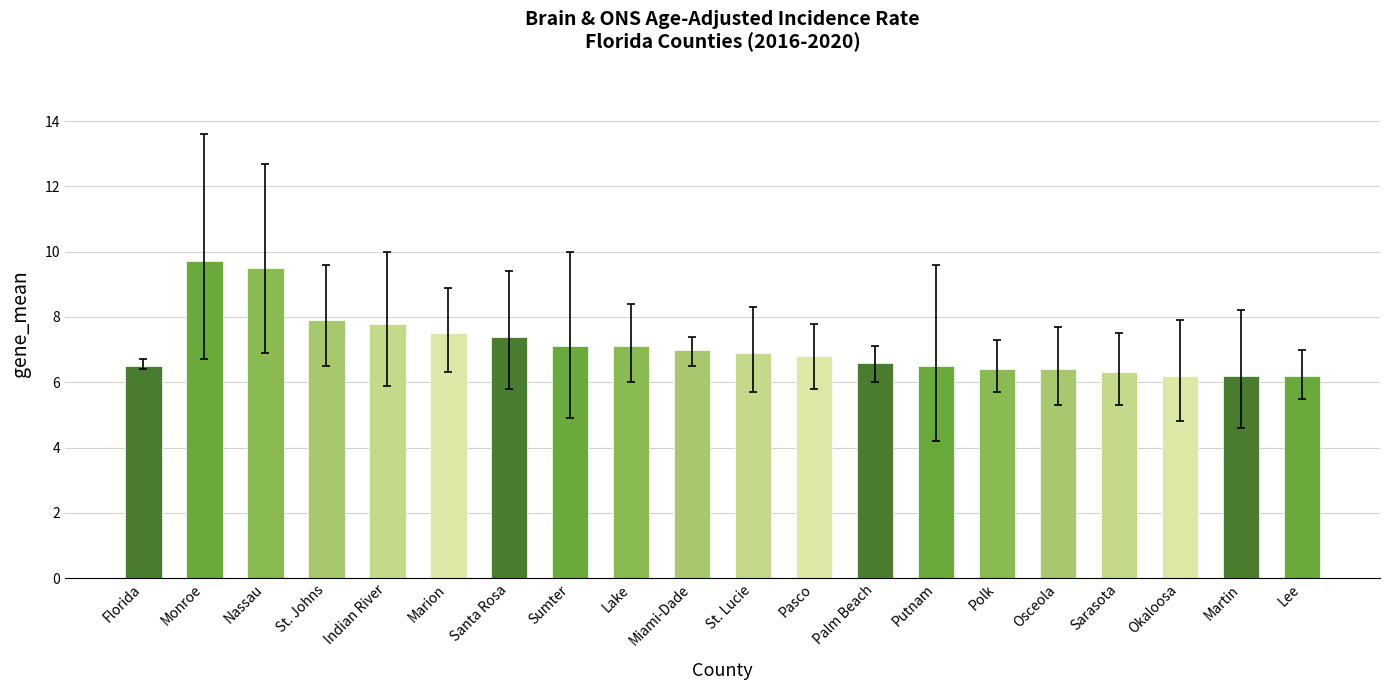

What is the sum of the values at Lake and Indian River?

14.9